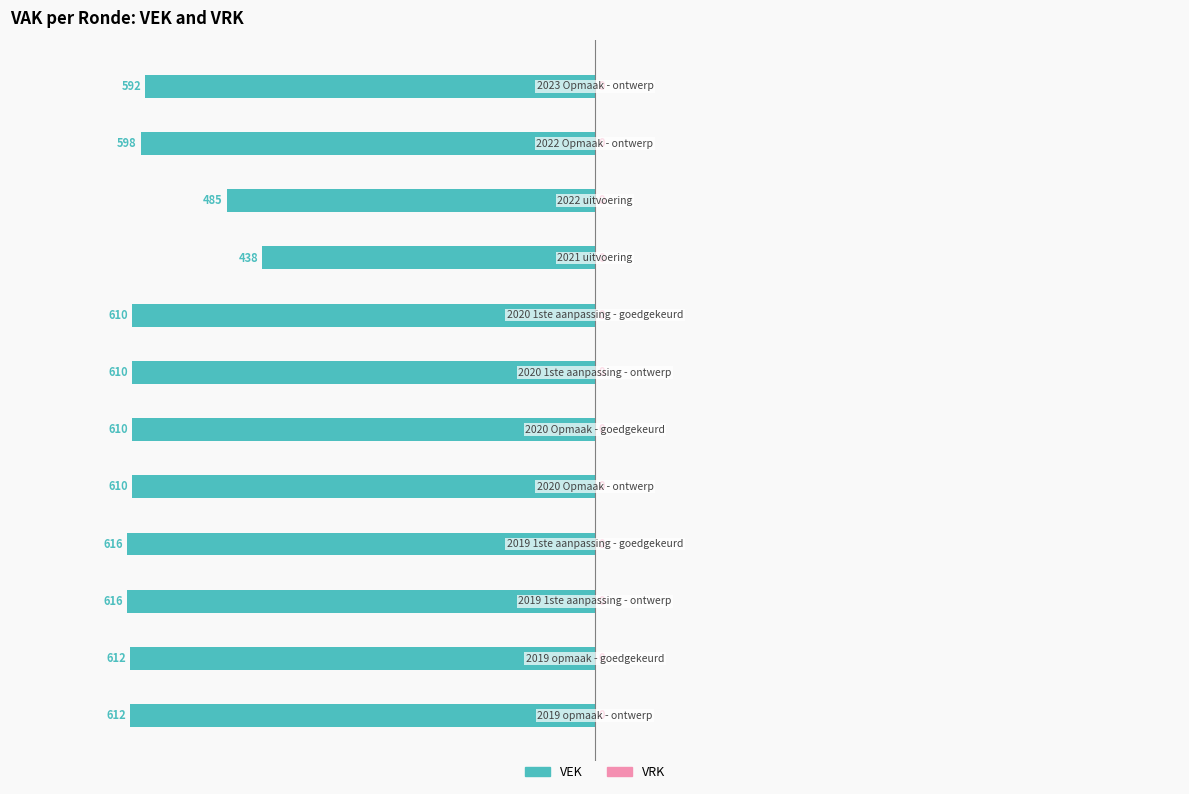

Does the chart contain any negative values?

Yes